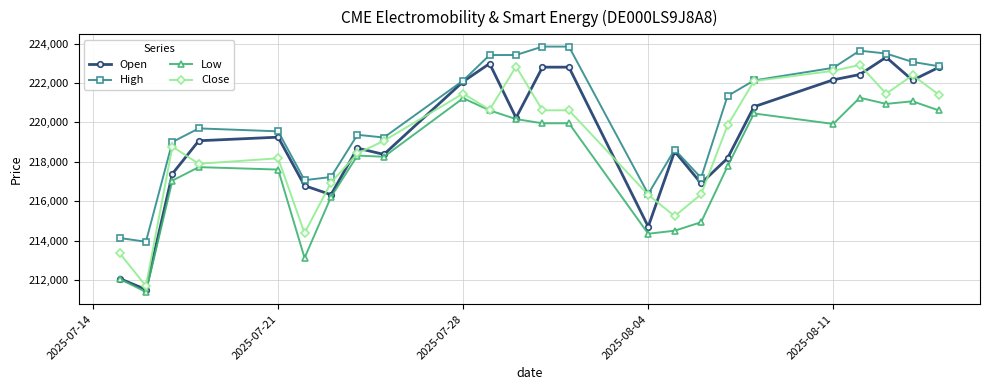

True or false: Open has more than 2 interior local peaks.

True